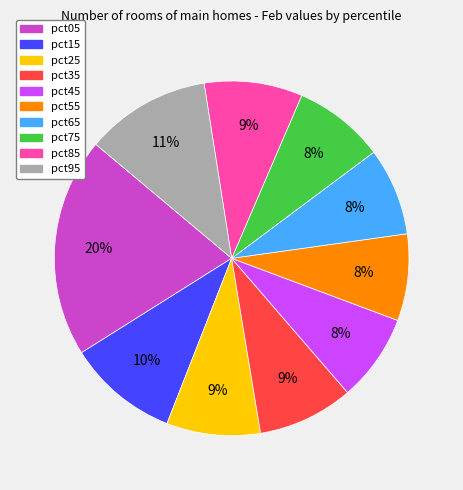

Is the sum of pct25 and pct95 greater than half?

No